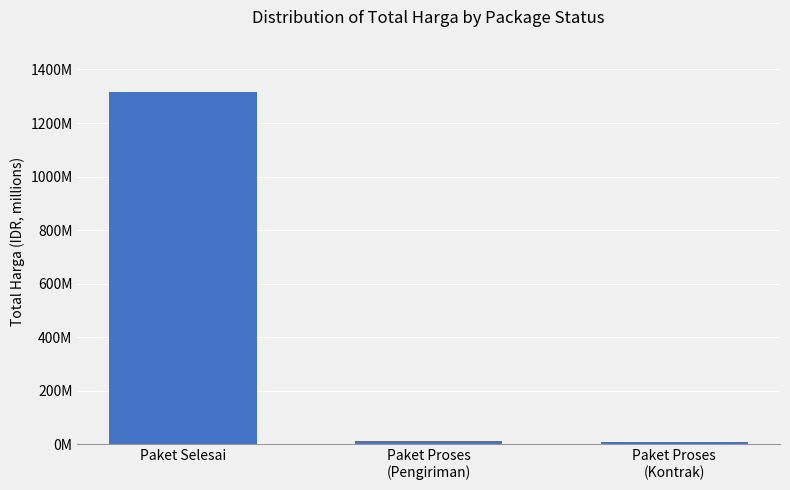

Are the bars horizontal?

No